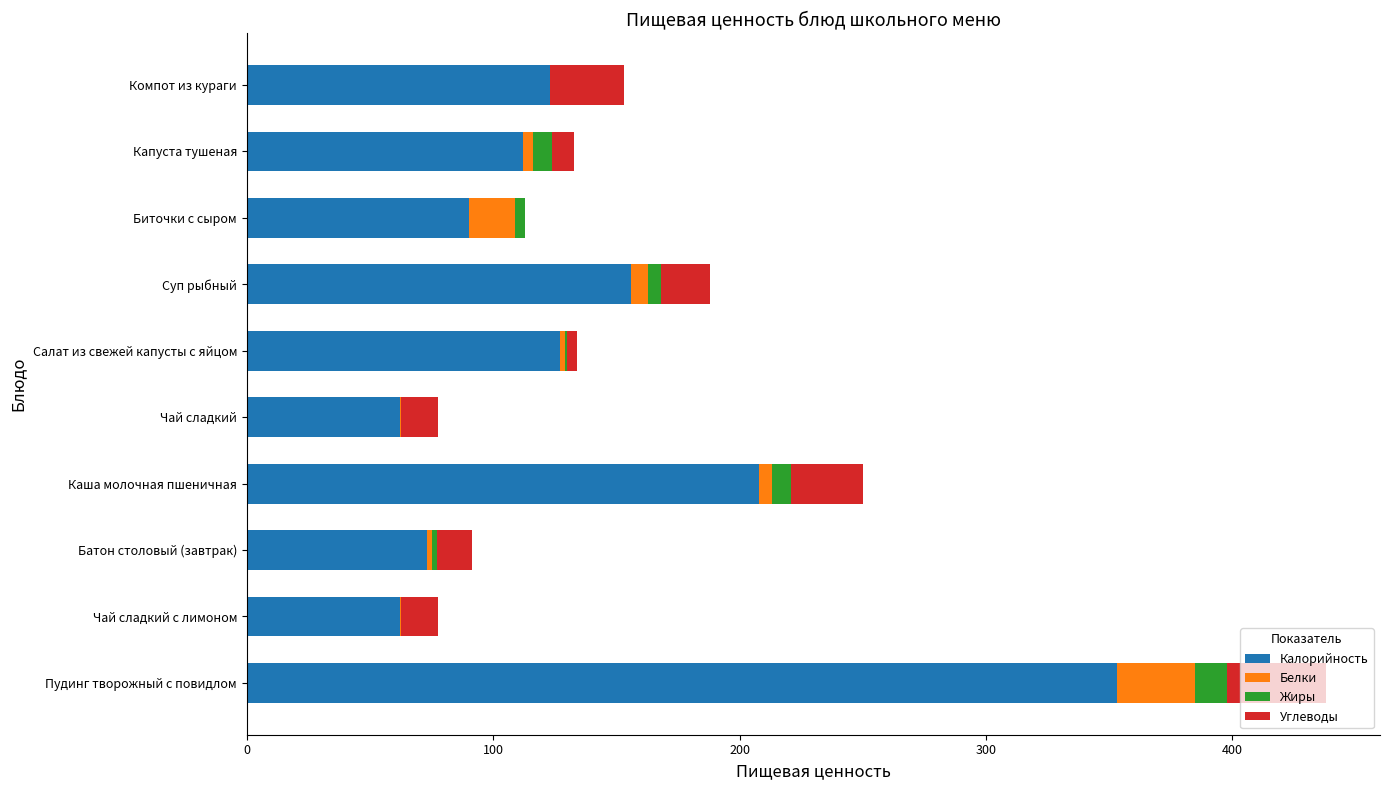

True or false: Калорийность has a value of 164.9 at Капуста тушеная.

False